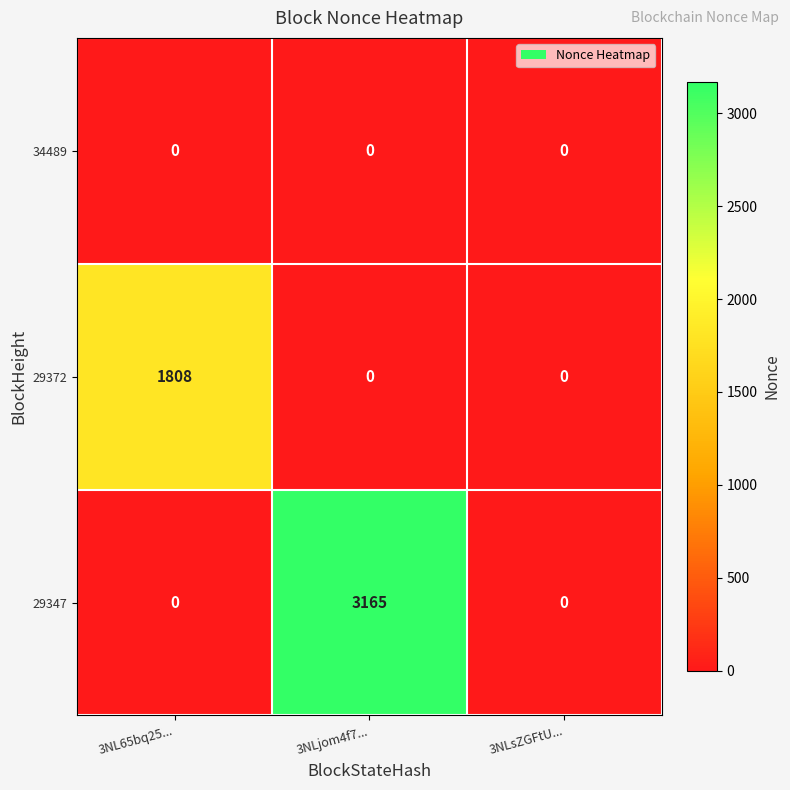

Rank the series by their average value, from highest to lowest.

29347, 29372, 34489